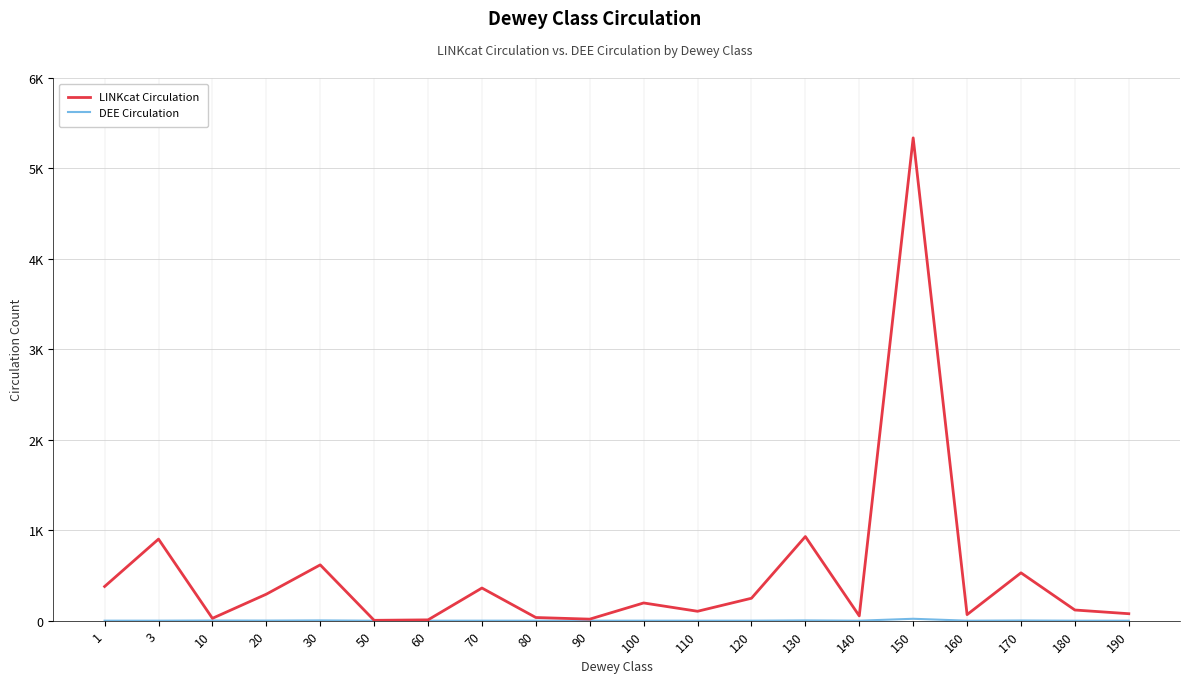

Which series has the largest range (max minus min)?

LINKcat Circulation